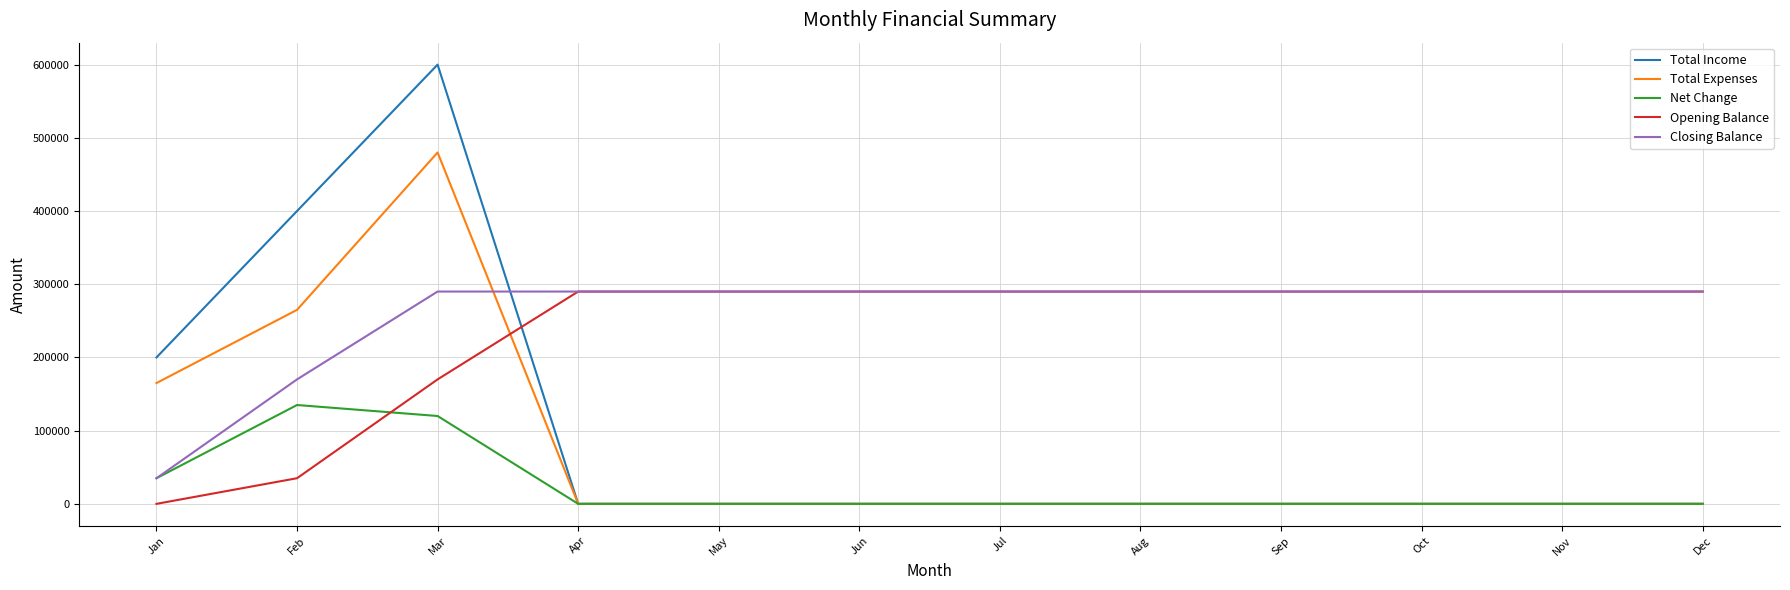

Which category has the highest value across all series?

Mar